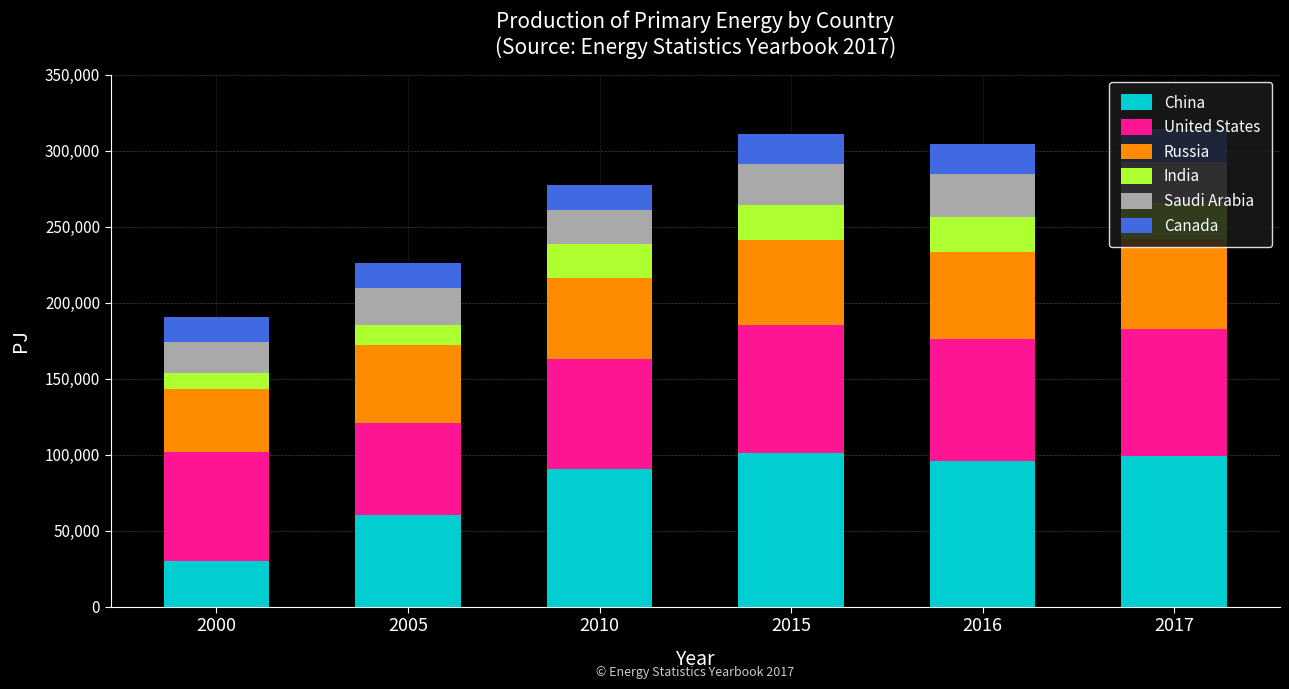

What is the highest value of the China series?

100864